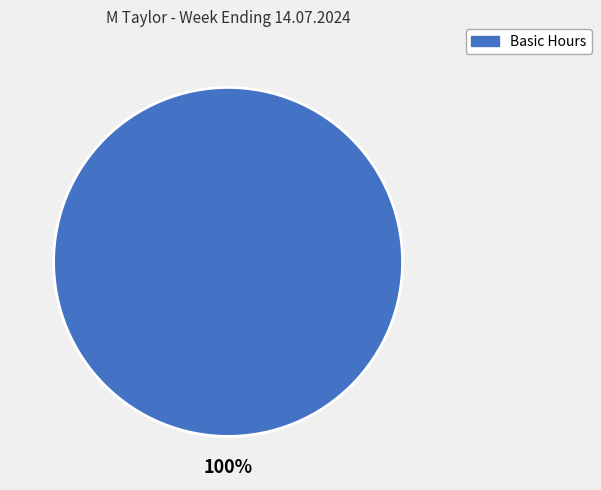

Rank the categories by value from lowest to highest.

Basic Hours